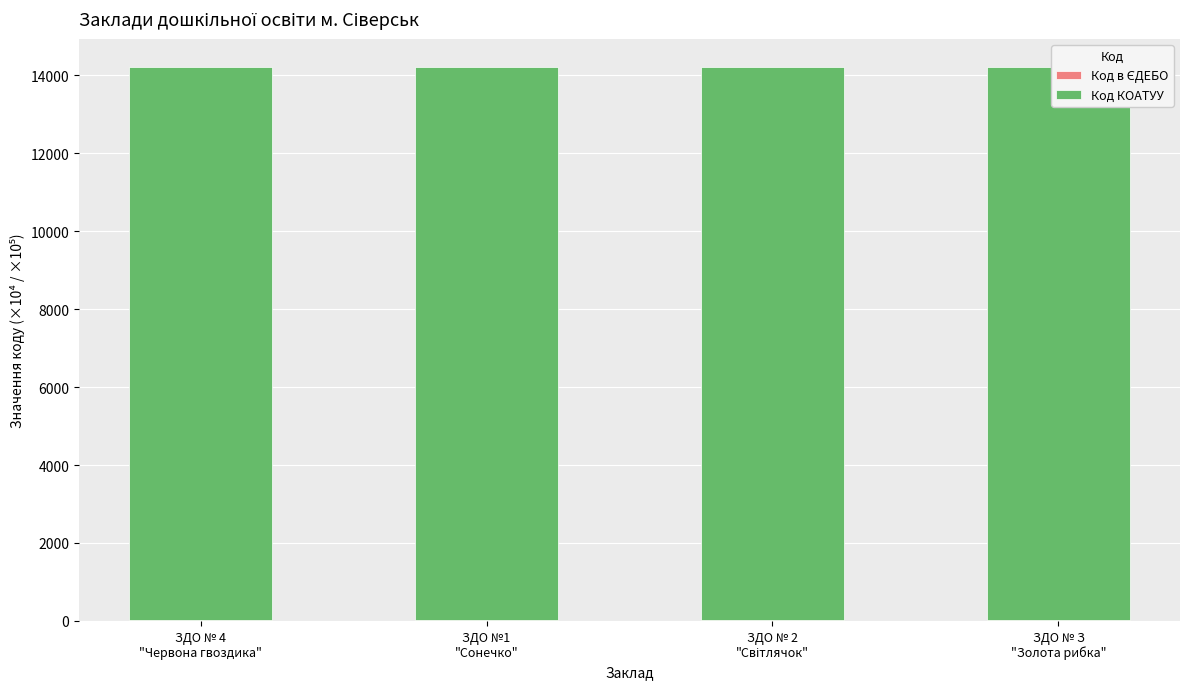

What position from the left is ЗДО № З
"Золота рибка"?

4